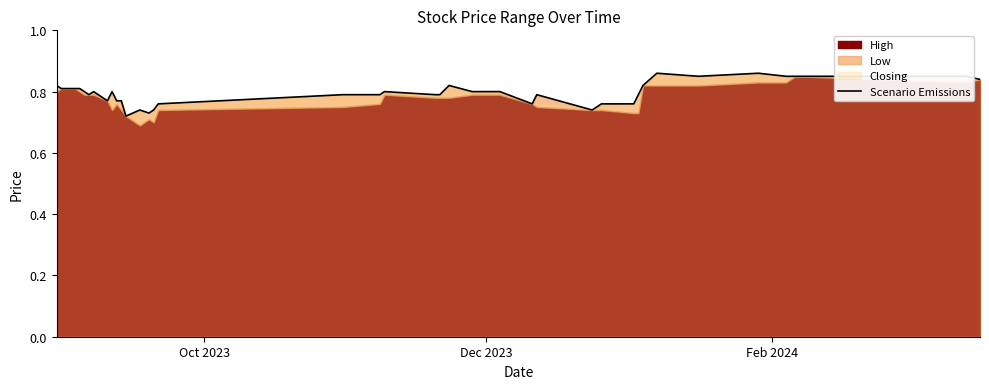

How many categories are shown in the chart?

40